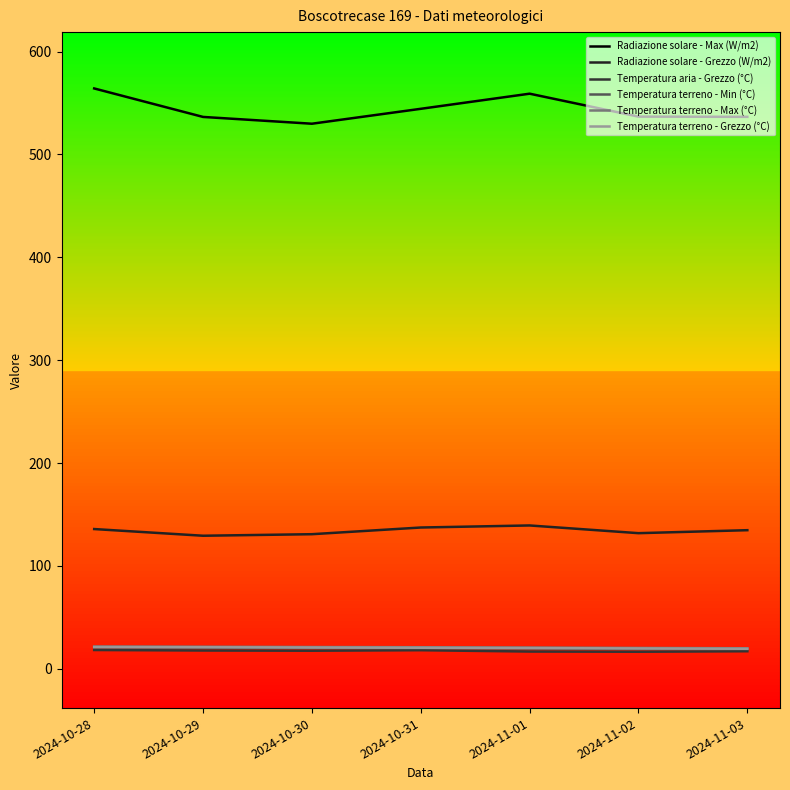

Reading left to right, extract all data points from this chart.

Radiazione solare - Max (W/m2): 2024-10-28=564.2	2024-10-29=536.5	2024-10-30=529.9	2024-10-31=544.4	2024-11-01=559.1	2024-11-02=536.8	2024-11-03=536.6
Radiazione solare - Grezzo (W/m2): 2024-10-28=135.8	2024-10-29=129.3	2024-10-30=130.8	2024-10-31=137.3	2024-11-01=139.3	2024-11-02=131.8	2024-11-03=134.7
Temperatura aria - Grezzo (°C): 2024-10-28=18.2	2024-10-29=17.7	2024-10-30=17.5	2024-10-31=18.0	2024-11-01=16.7	2024-11-02=16.5	2024-11-03=17.0
Temperatura terreno - Min (°C): 2024-10-28=20.7	2024-10-29=20.5	2024-10-30=20.2	2024-10-31=20.0	2024-11-01=19.7	2024-11-02=19.2	2024-11-03=19.0
Temperatura terreno - Max (°C): 2024-10-28=21.6	2024-10-29=21.4	2024-10-30=21.1	2024-10-31=20.9	2024-11-01=20.6	2024-11-02=20.2	2024-11-03=19.9
Temperatura terreno - Grezzo (°C): 2024-10-28=21.1	2024-10-29=20.9	2024-10-30=20.6	2024-10-31=20.4	2024-11-01=20.1	2024-11-02=19.7	2024-11-03=19.4